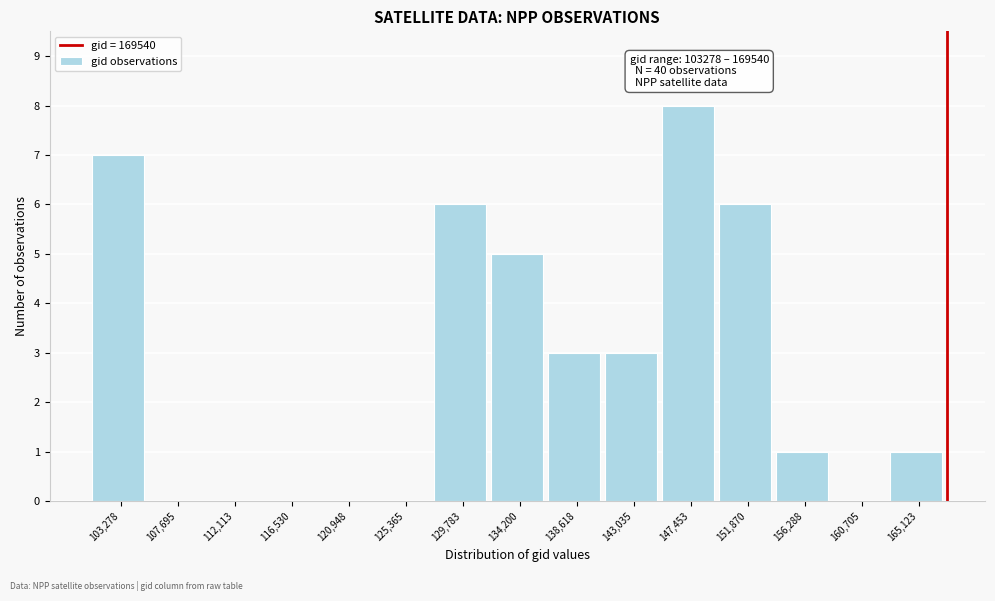

Reading left to right, what are all the values shown in this chart?

103,278=7	107,695=0	112,113=0	116,530=0	120,948=0	125,365=0	129,783=6	134,200=5	138,618=3	143,035=3	147,453=8	151,870=6	156,288=1	160,705=0	165,123=1